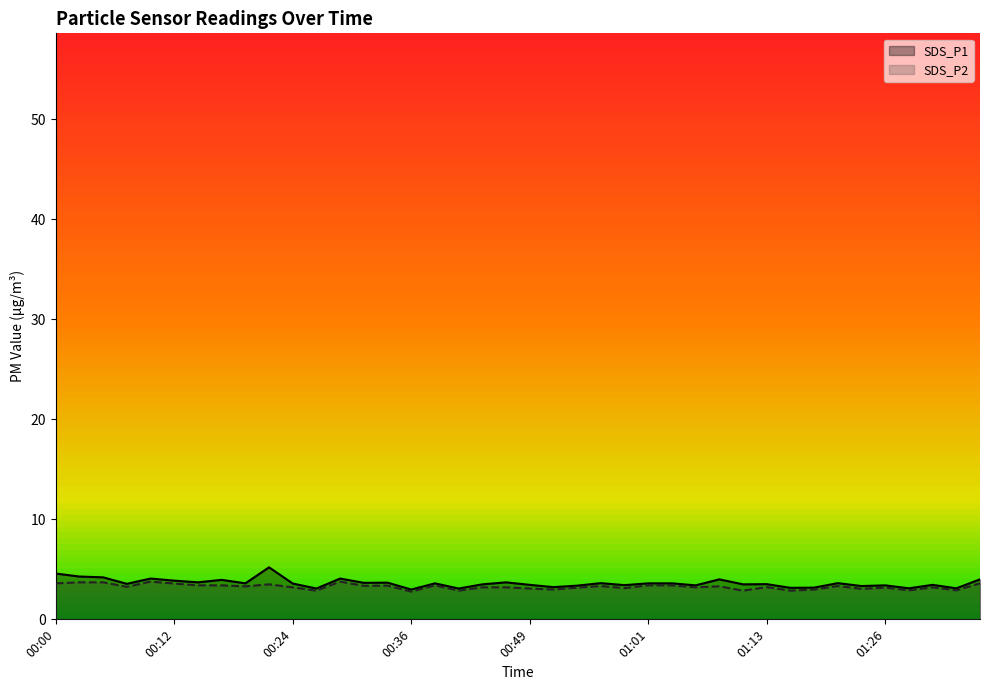

True or false: SDS_P1 has a value of 4.0 at 01:37.

True